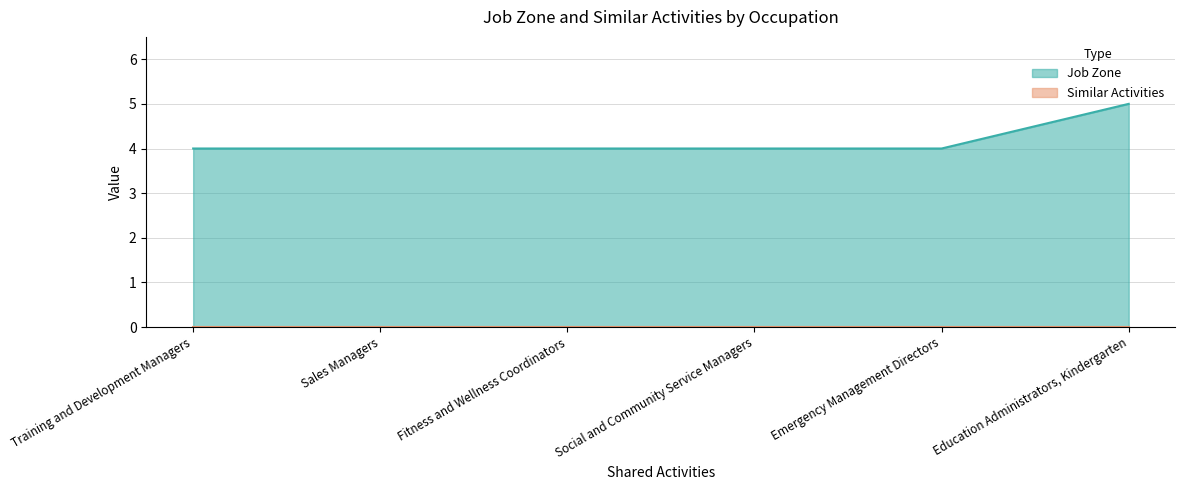

At which category does the chart reach its minimum across all series?

Training and Development Managers